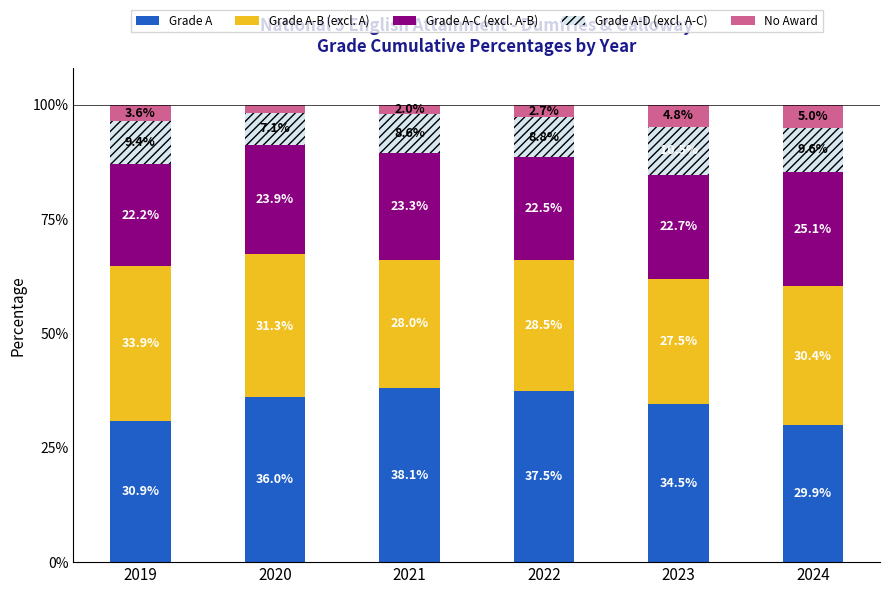

List the labels in order of Grade A value, smallest first.

2024, 2019, 2023, 2020, 2022, 2021